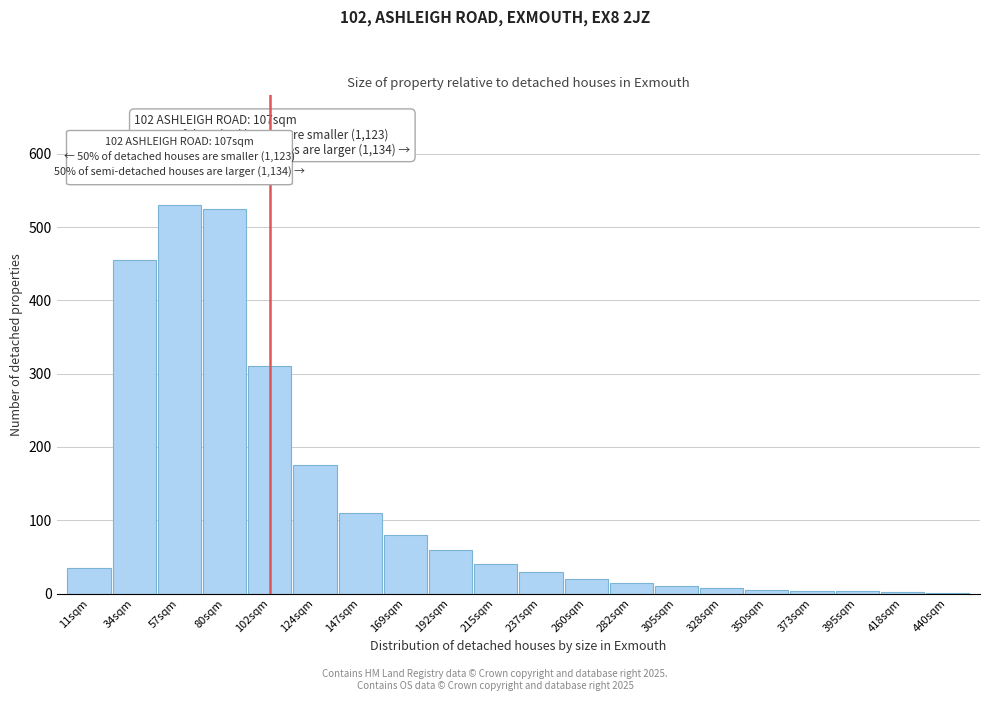

Where is the data nearest to the value 265?

102sqm